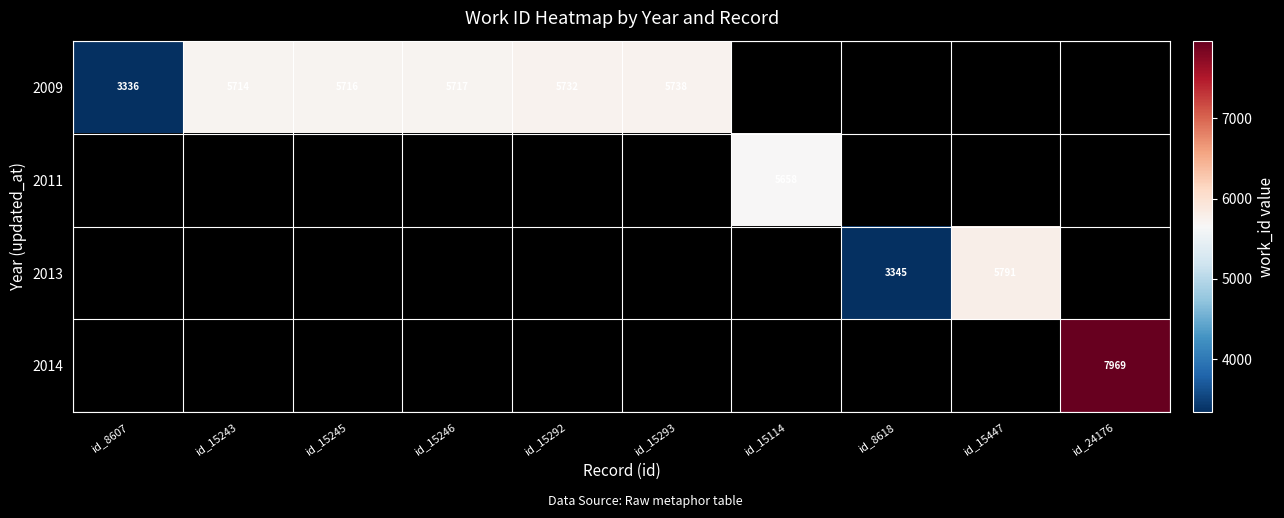

True or false: 2009 has a value of 5716 at id_15245.

True